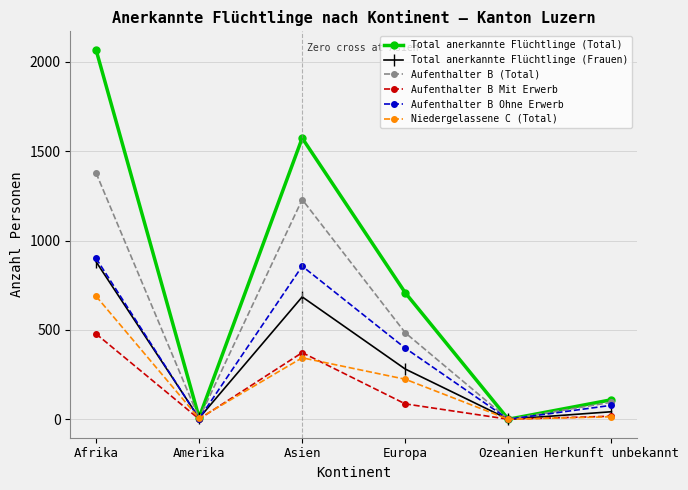

True or false: Total anerkannte Flüchtlinge (Total) has a value of 708 at Europa.

True